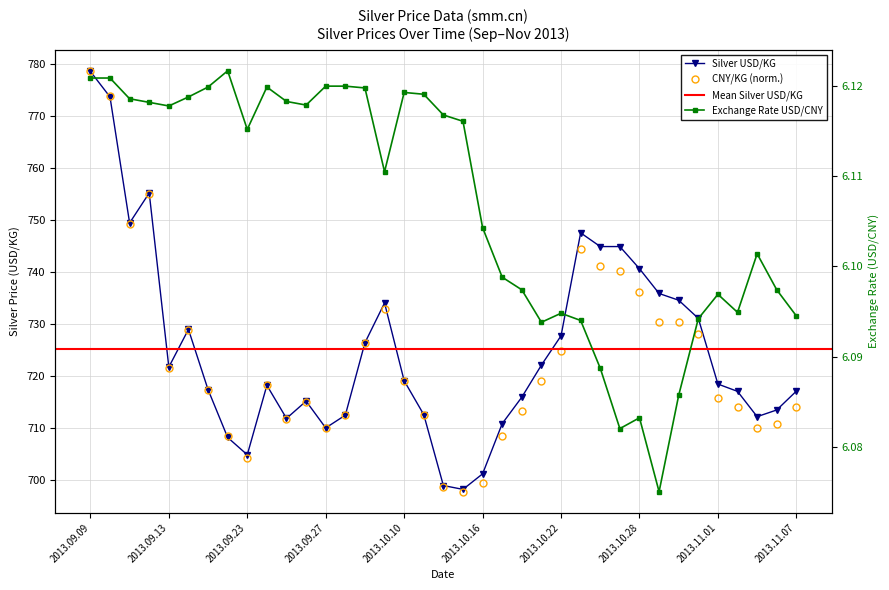

What is the sum of the CNY/KG values at 2013.09.10 and 2013.09.18?

1482.0